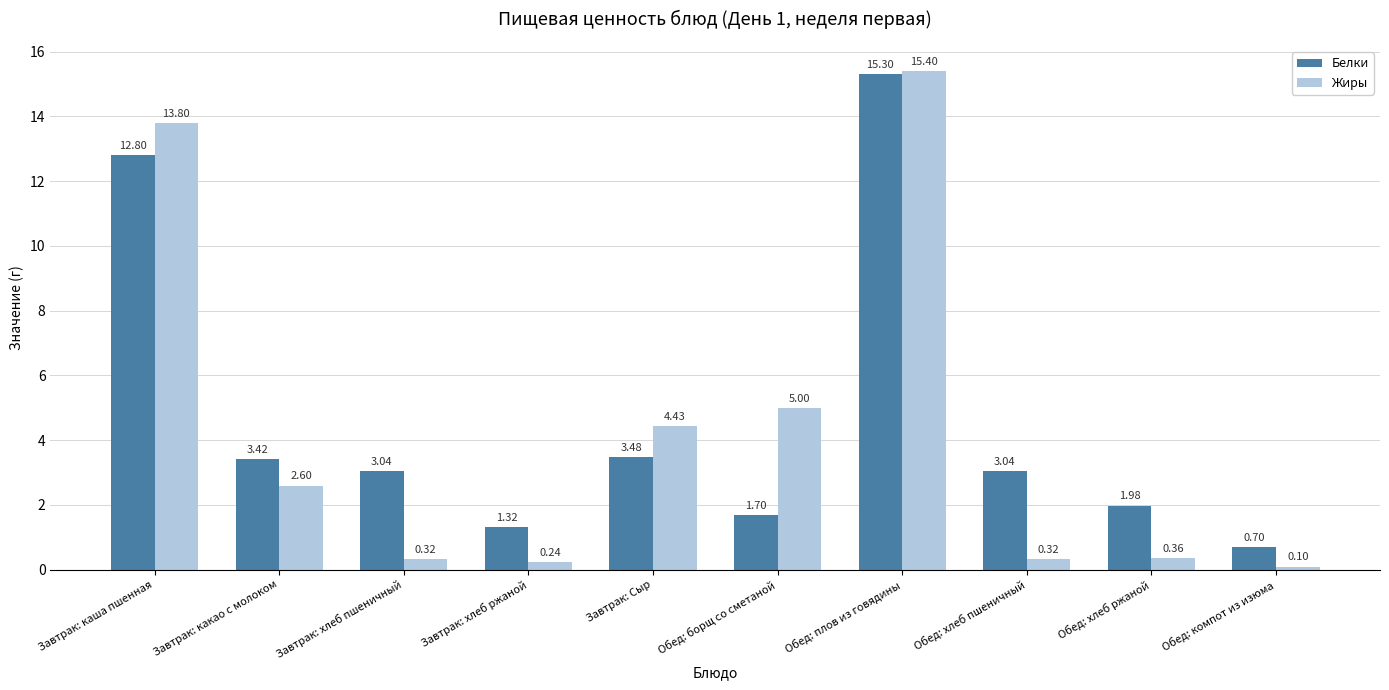

How many distinct data groups are displayed?

2